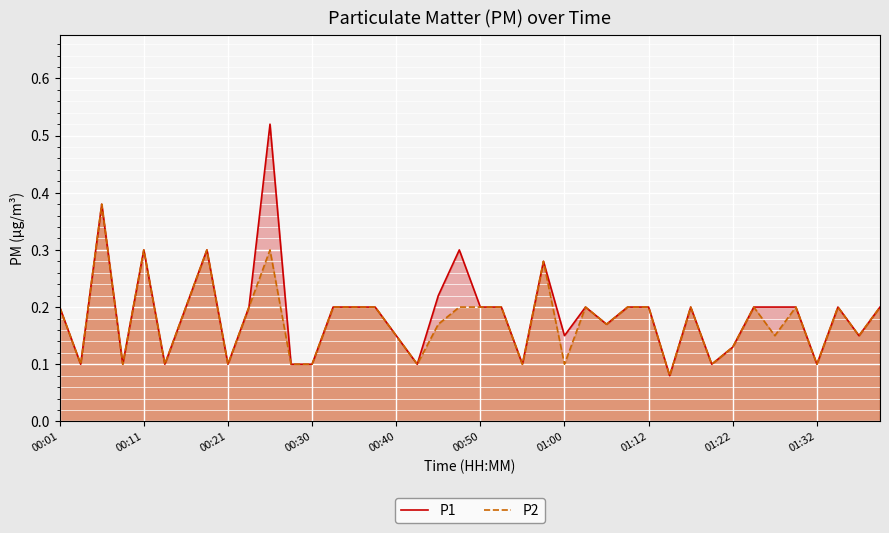

Which series has the largest range (max minus min)?

P1